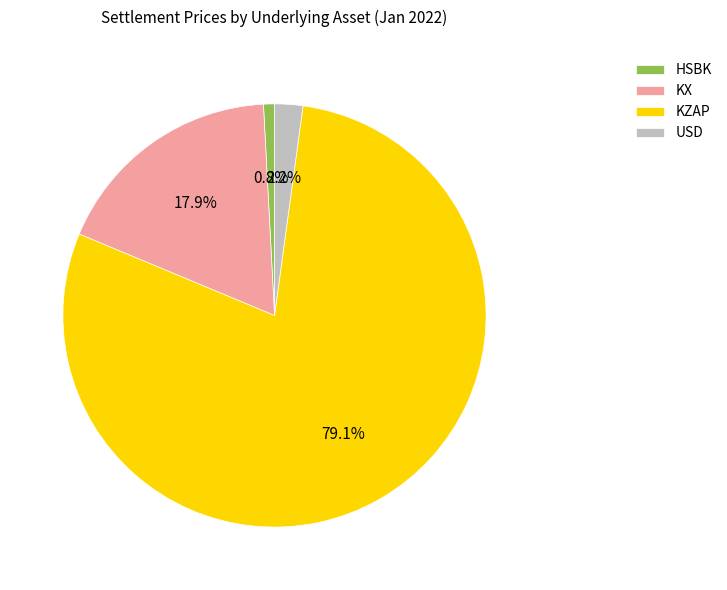

Rank the categories by value from lowest to highest.

HSBK, USD, KX, KZAP